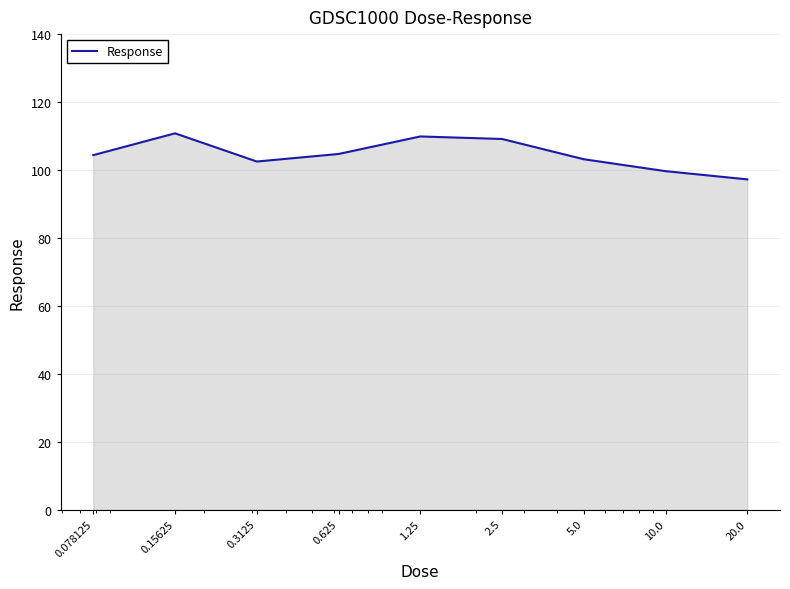

What is the smallest value displayed?

97.2